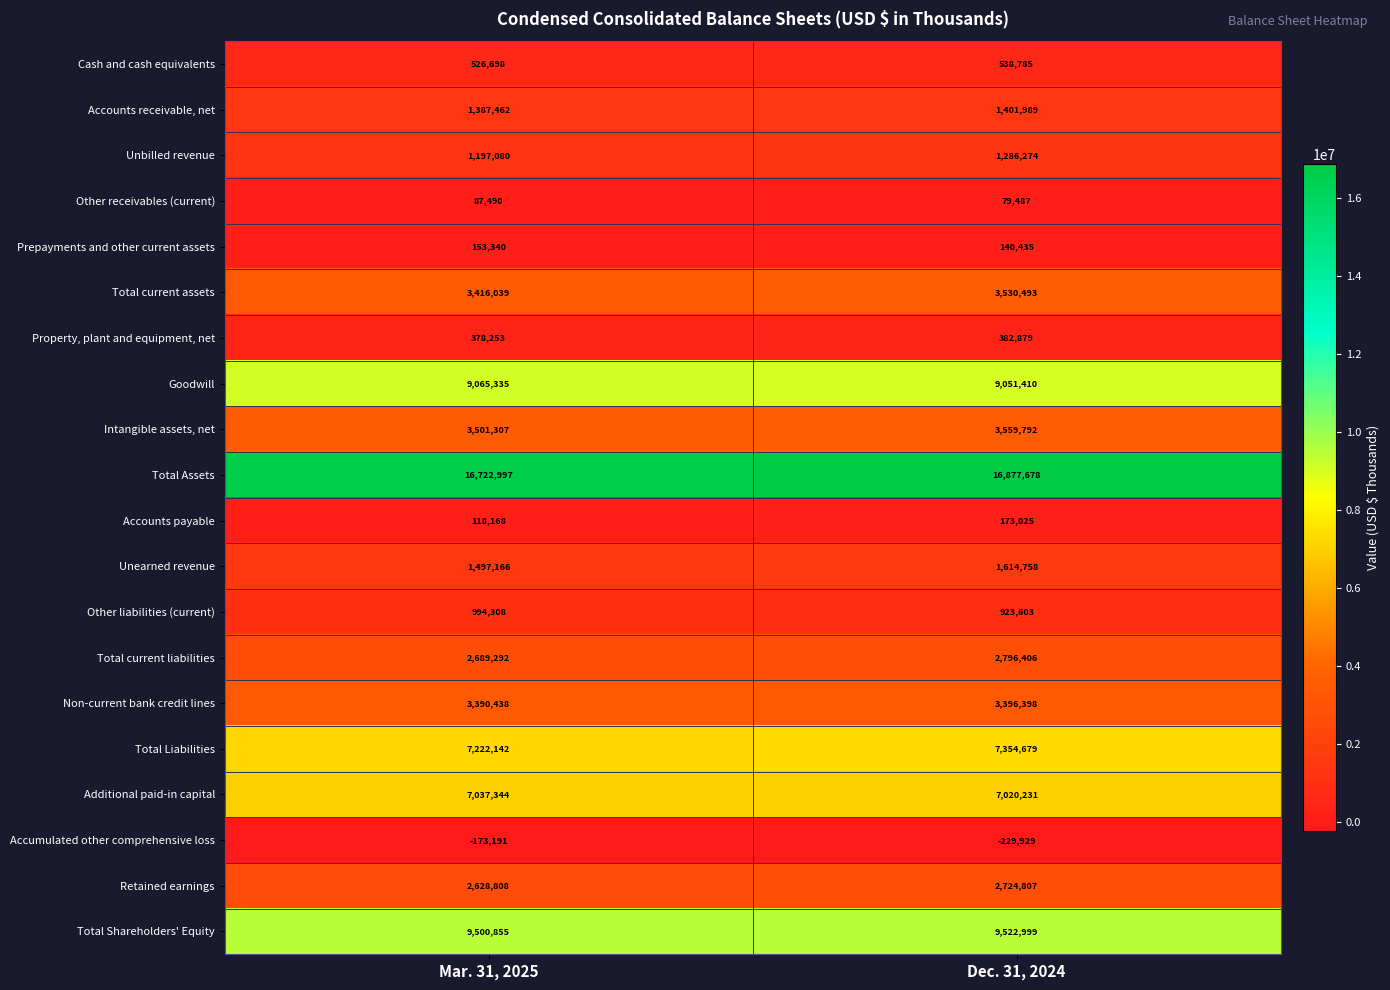

At which label is Non-current bank credit lines closest to 3393418?

Mar. 31, 2025